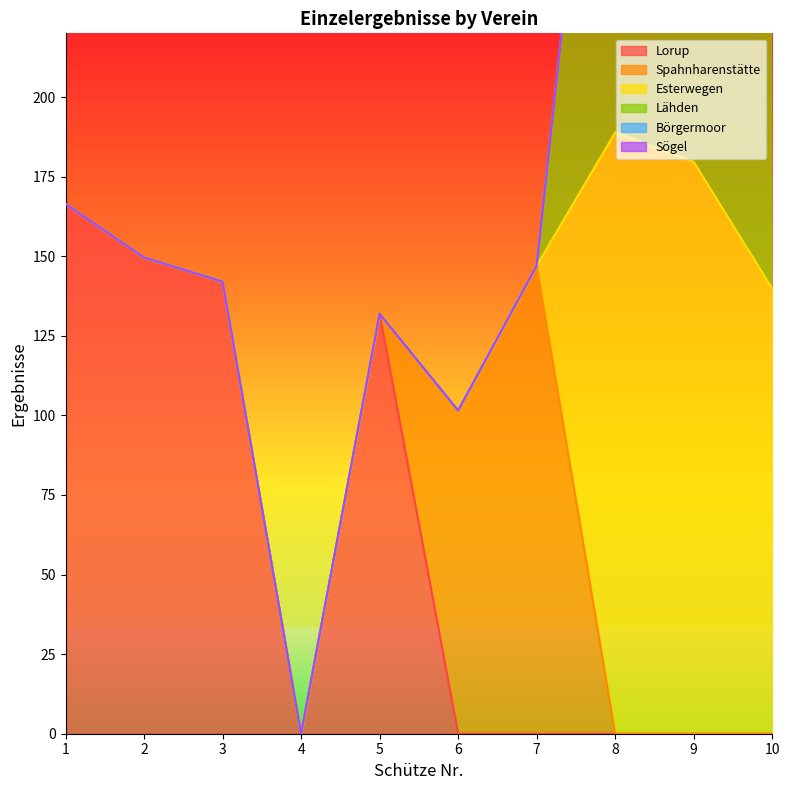

What is the average value of the Esterwegen series?

50.8